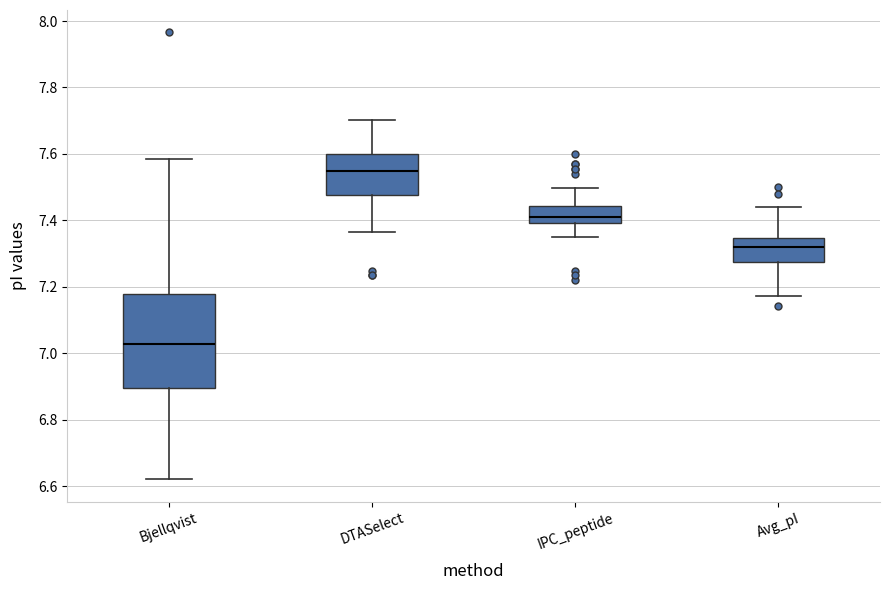

Which box is the tallest, from its lower edge to its upper edge?

Bjellqvist